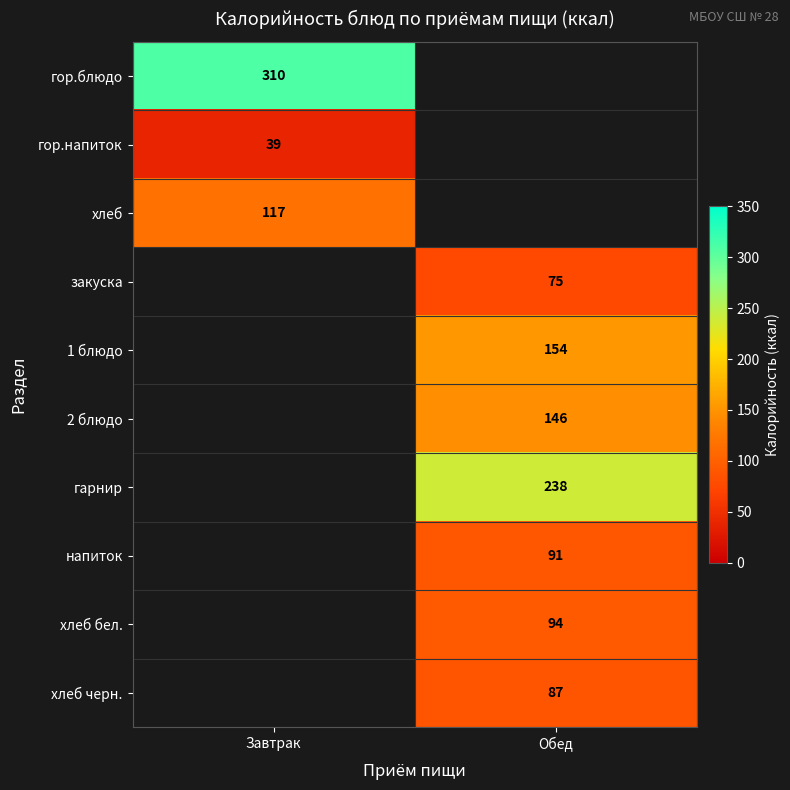

True or false: 1 блюдо has a value of 154 at Обед.

True